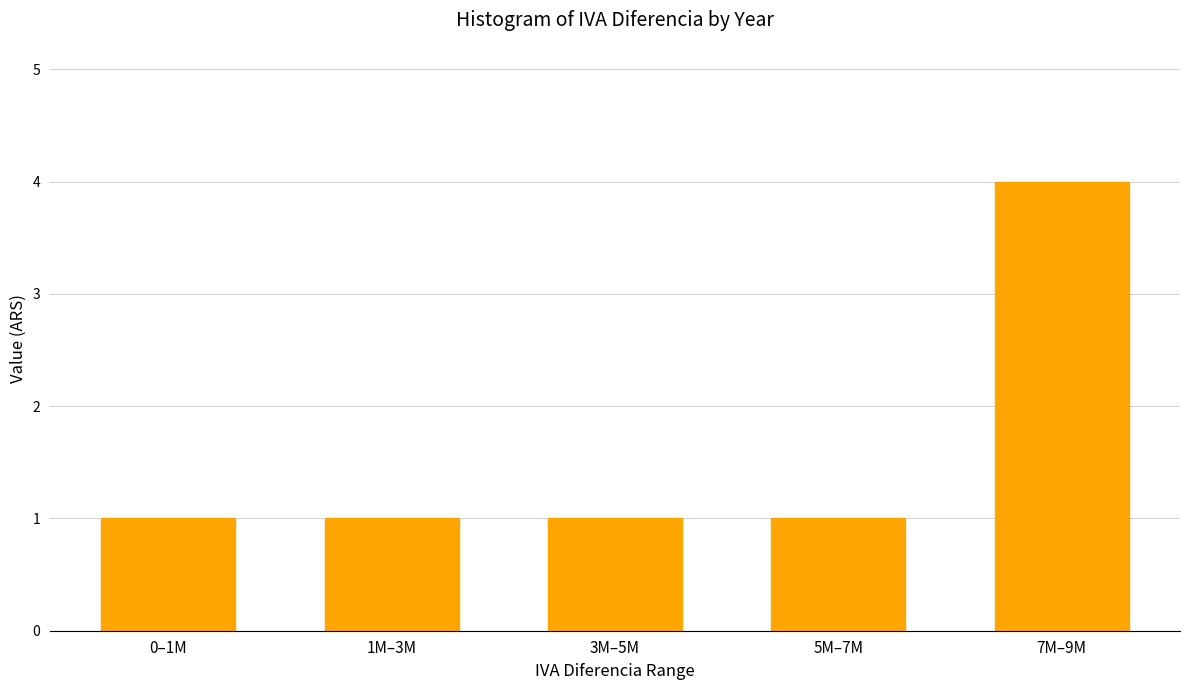

Reading left to right, transcribe all the data shown in this chart.

0–1M=1	1M–3M=1	3M–5M=1	5M–7M=1	7M–9M=4